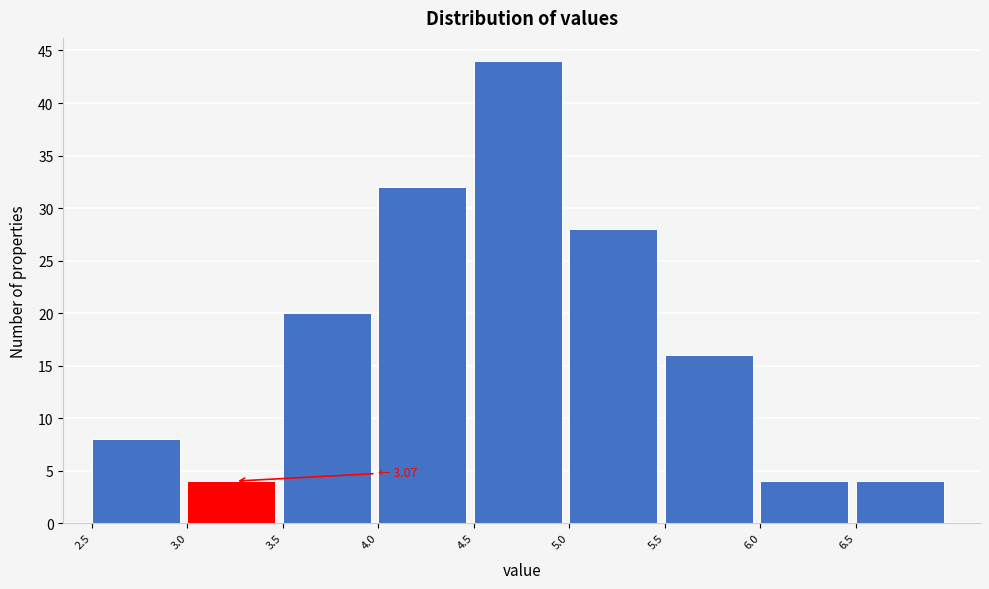

Which range on the x-axis has the tallest bar?

4.5 to 5.0